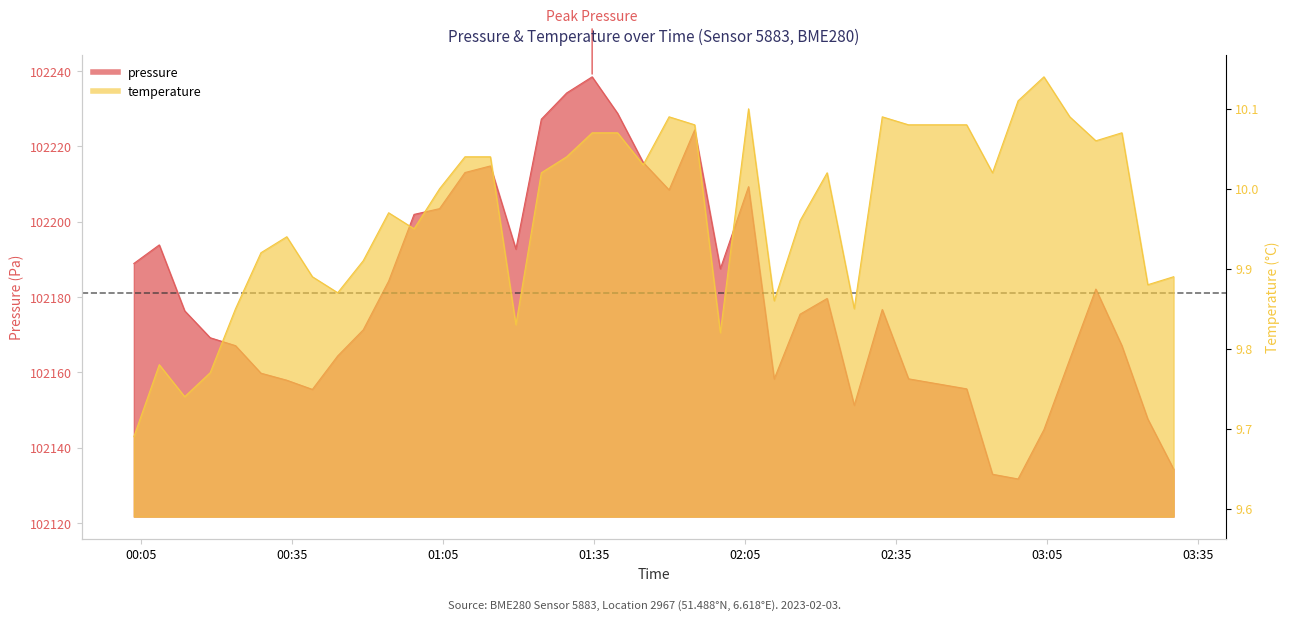

The value of temperature at 2023-02-03T03:30:05 is 9.9. True or false?

True